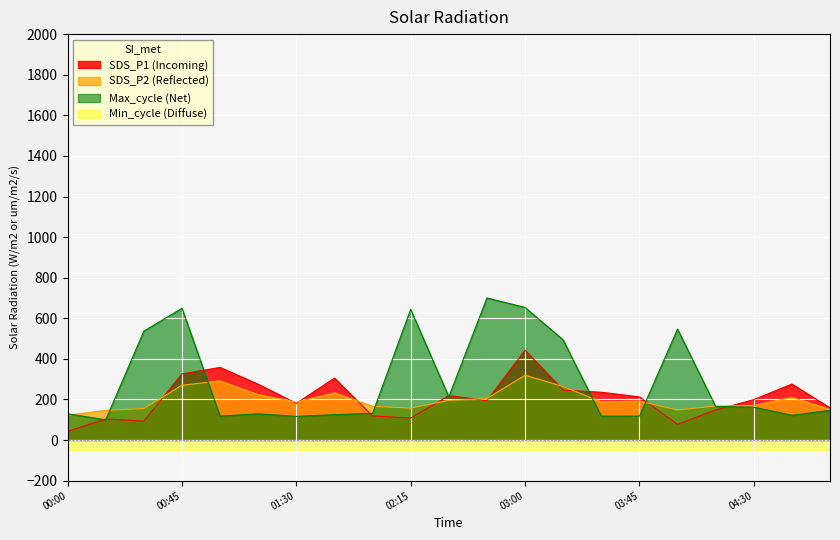

At which category is the sum across all series the highest?

03:00